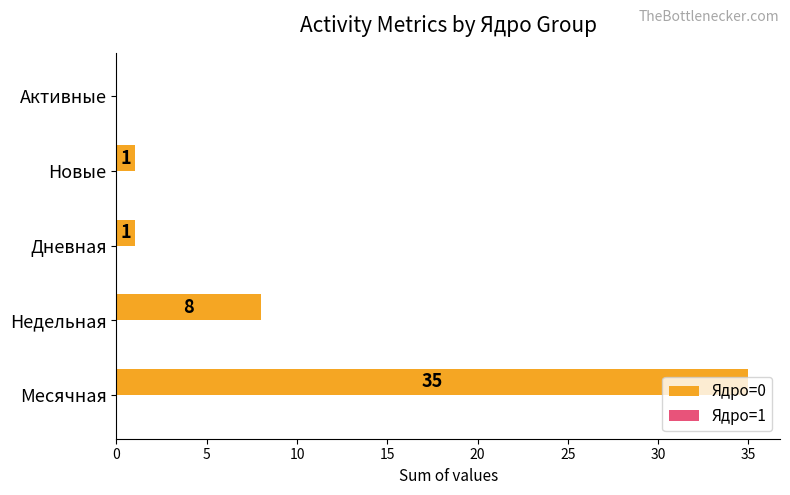

Which has a higher value, Новые or Месячная?

Месячная